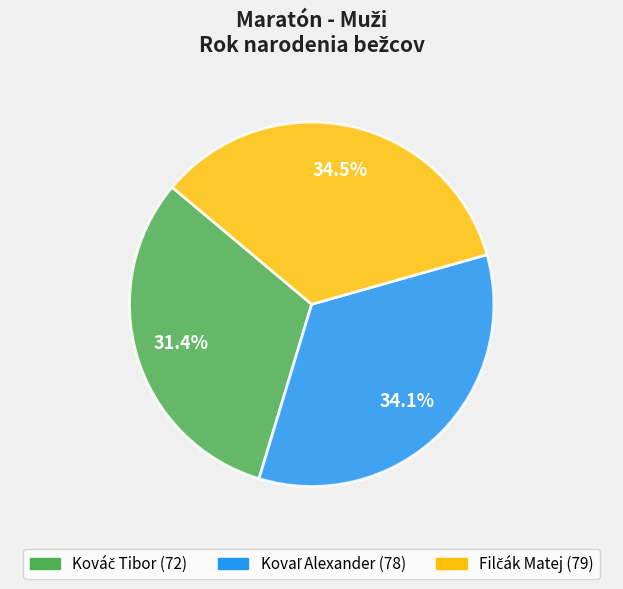

Is there a majority slice in this chart?

No